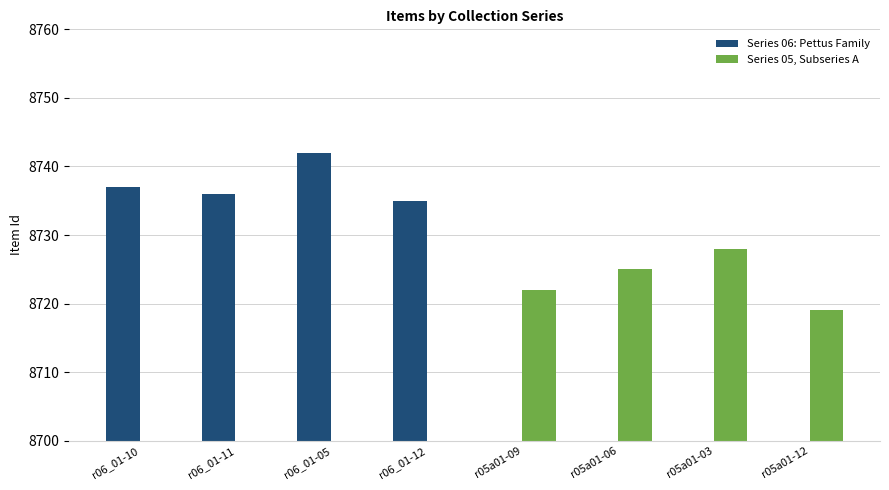

At which label does Series 06: Pettus Family reach its minimum?

r05a01-09